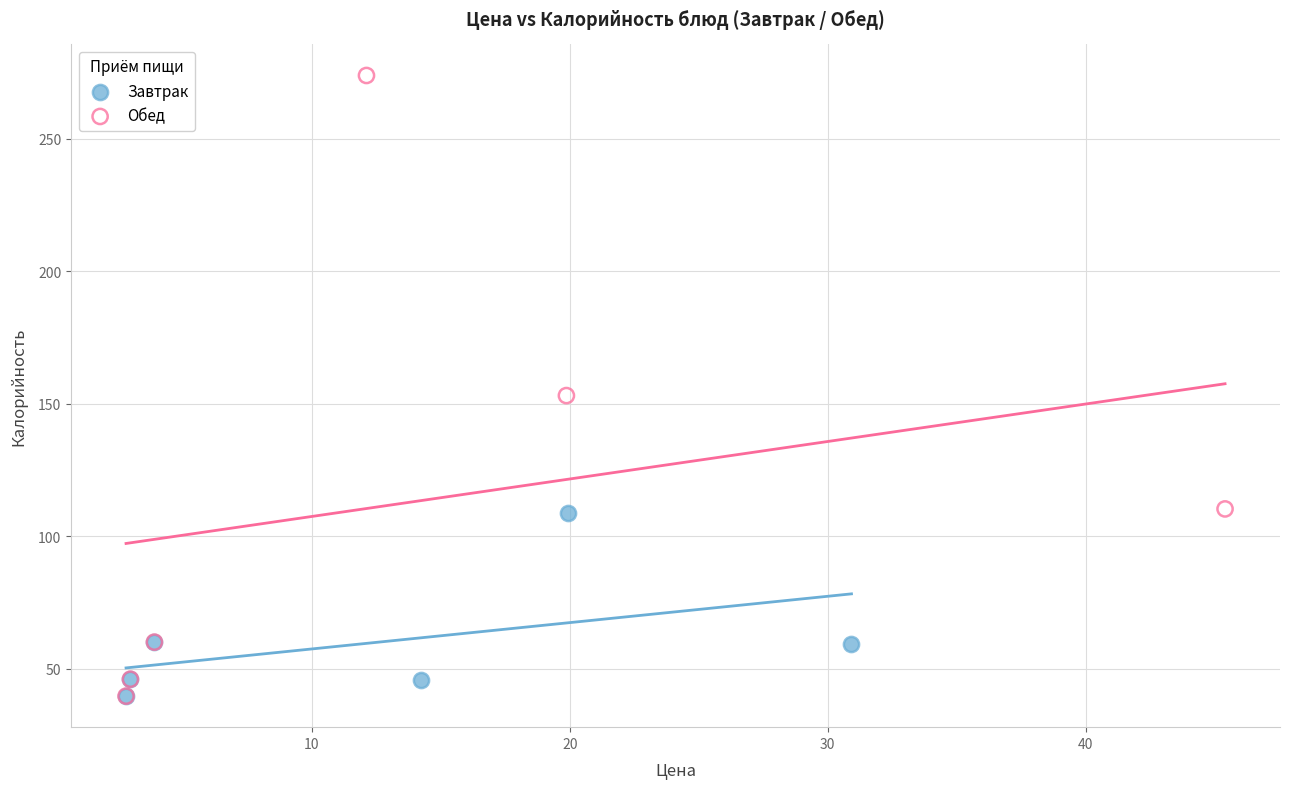

Which series has the largest Y range (max minus min)?

Обед